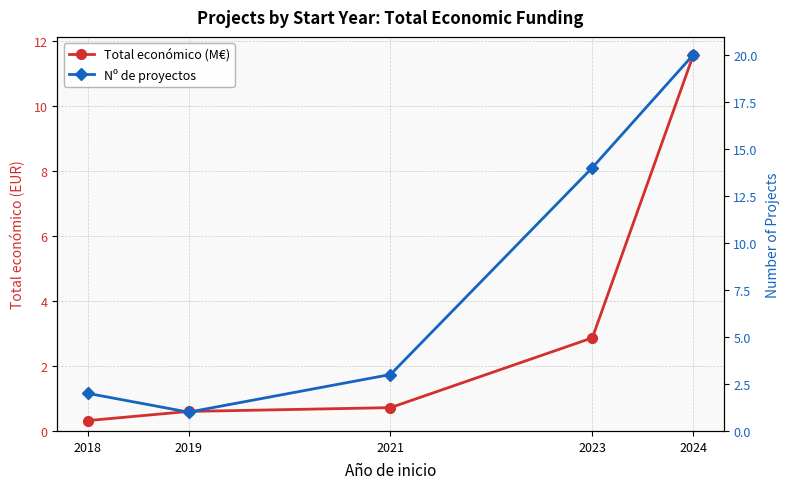

At which label is Total económico (M€) closest to 5?

2023